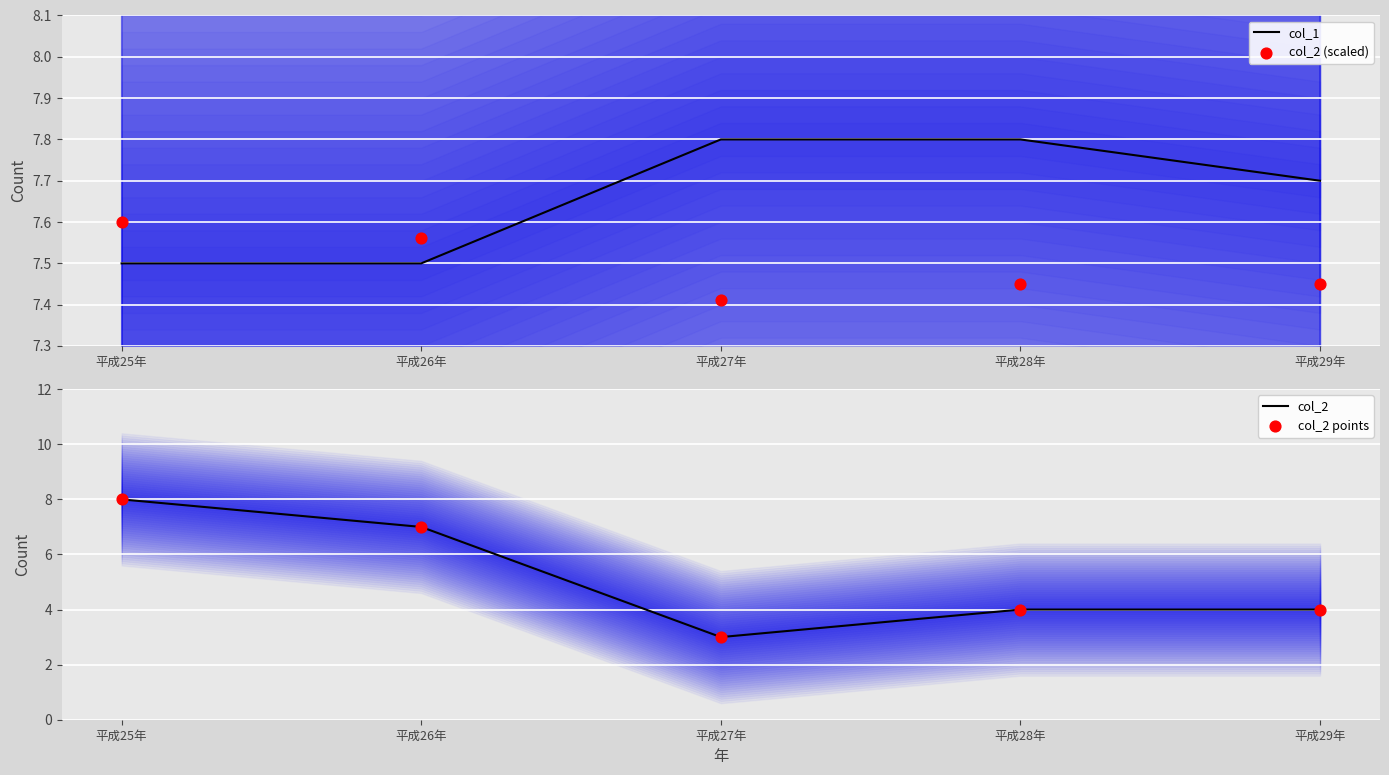

Which series has the largest total across all categories?

col_1